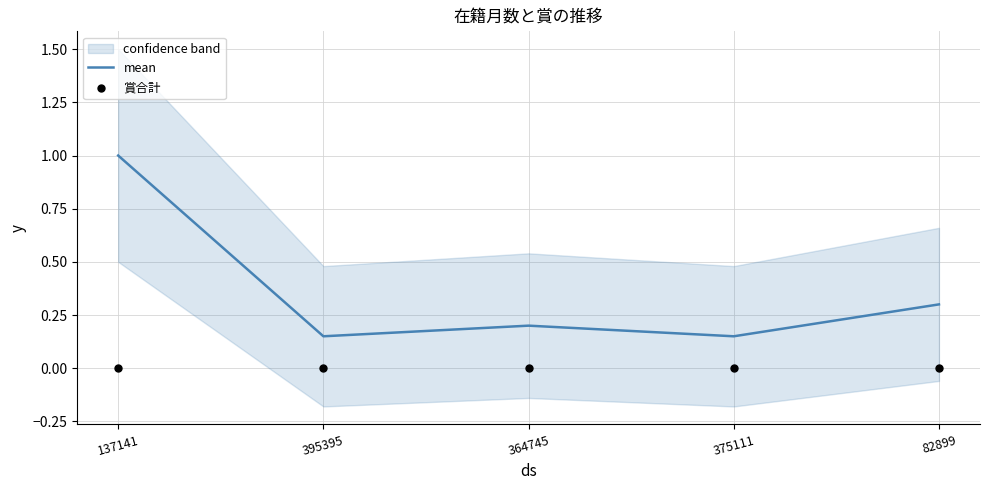

Which series contains the highest Y value?

mean